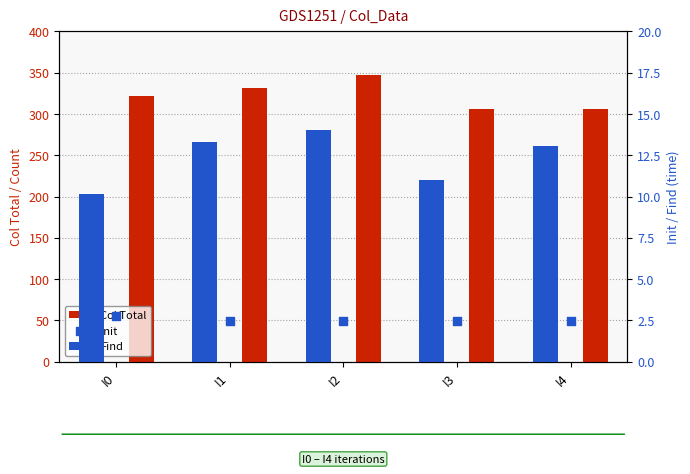

Which series reaches the minimum Y coordinate?

Init